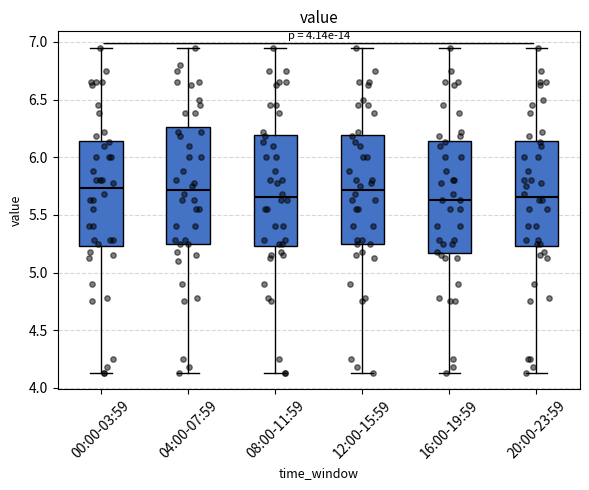

Reading left to right, read every box against the y-axis: the position of its median line, the range the box covers, and the ends of its whiskers. The values are not printed on the chart, so give them approximately, as read against the axis.

00:00-03:59: median 5.75, box 5.25 to 6.15, whiskers 4.15 to 6.95
04:00-07:59: median 5.70, box 5.25 to 6.25, whiskers 4.15 to 6.95
08:00-11:59: median 5.65, box 5.25 to 6.20, whiskers 4.15 to 6.95
12:00-15:59: median 5.70, box 5.25 to 6.20, whiskers 4.15 to 6.95
16:00-19:59: median 5.65, box 5.15 to 6.15, whiskers 4.15 to 6.95
20:00-23:59: median 5.65, box 5.25 to 6.15, whiskers 4.15 to 6.95